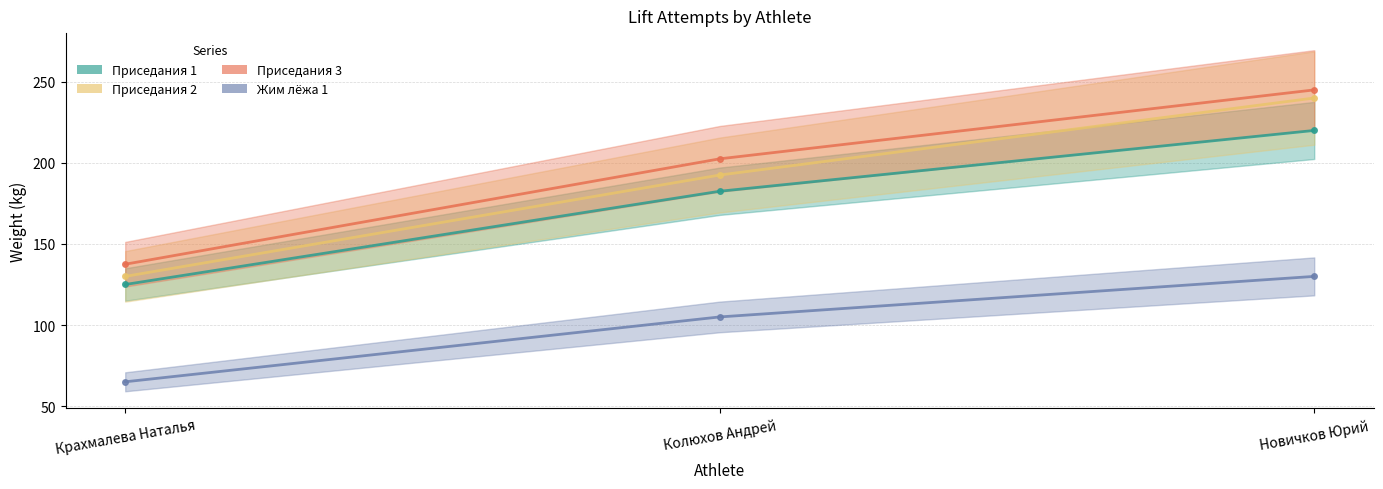

How many data points does each series have?

3